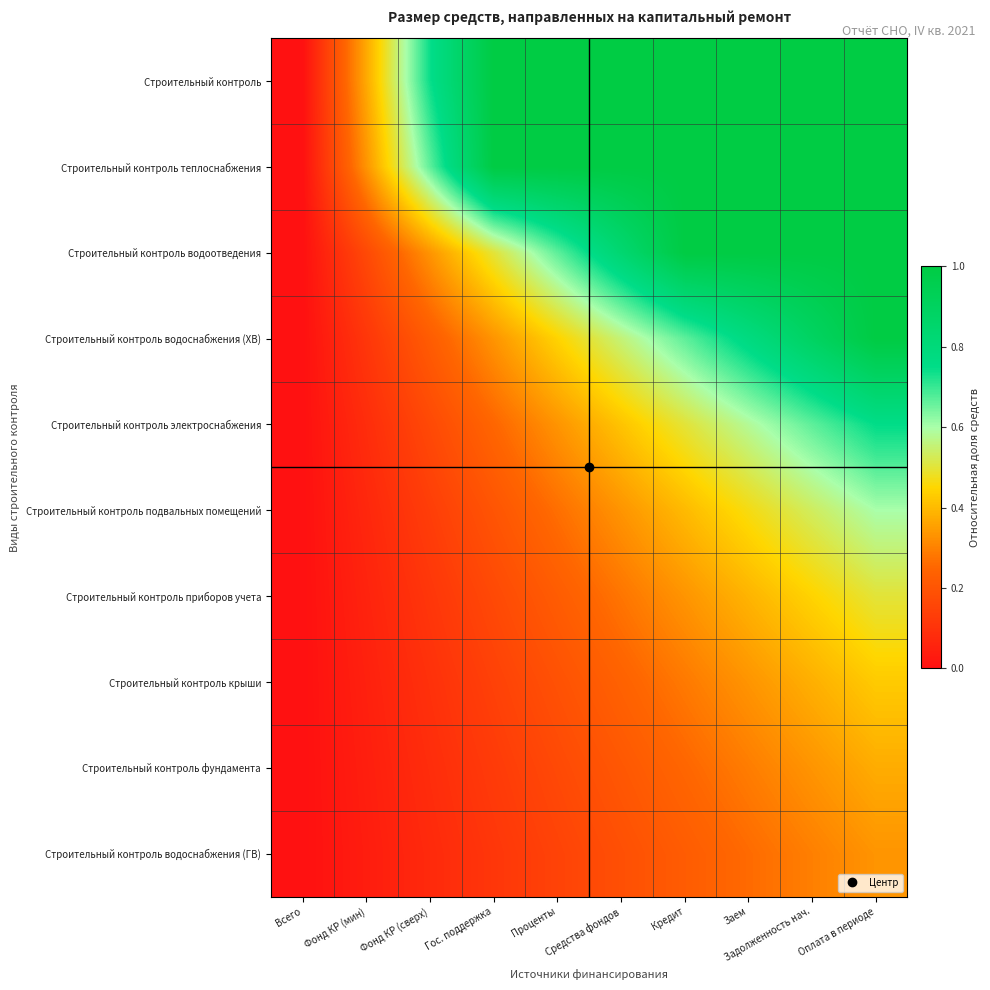

Between Оплата в периоде and Фонд КР (мин), which is larger?

Оплата в периоде